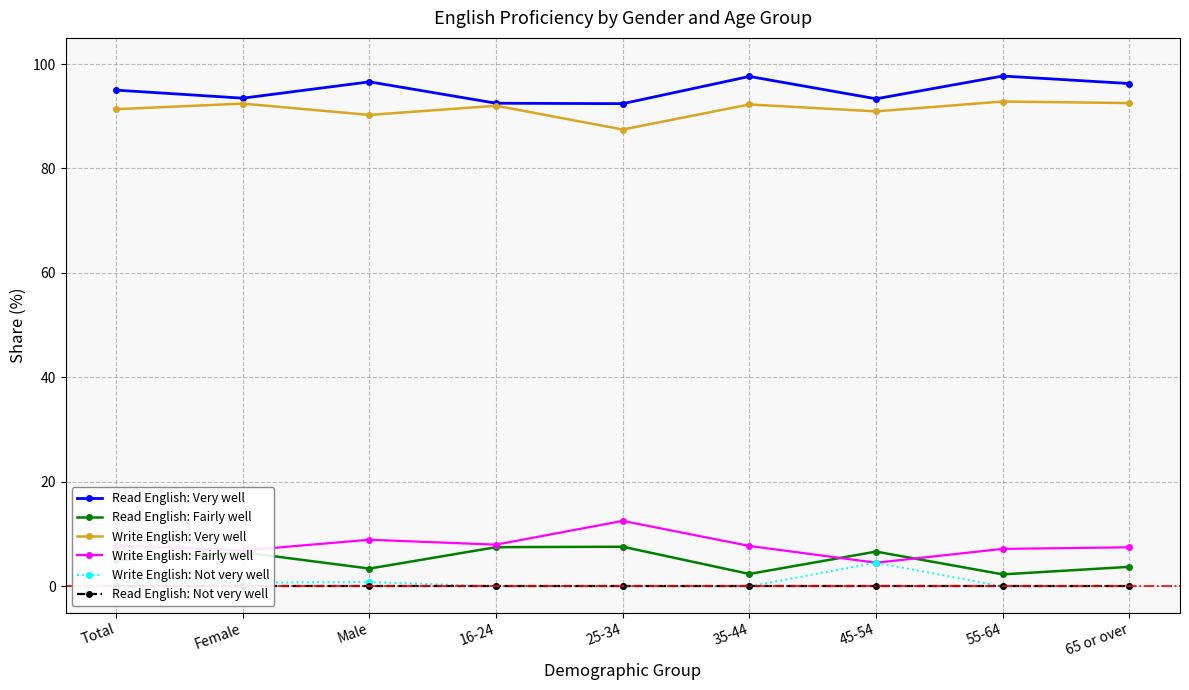

What is the label of the 7th point from the left?

45-54